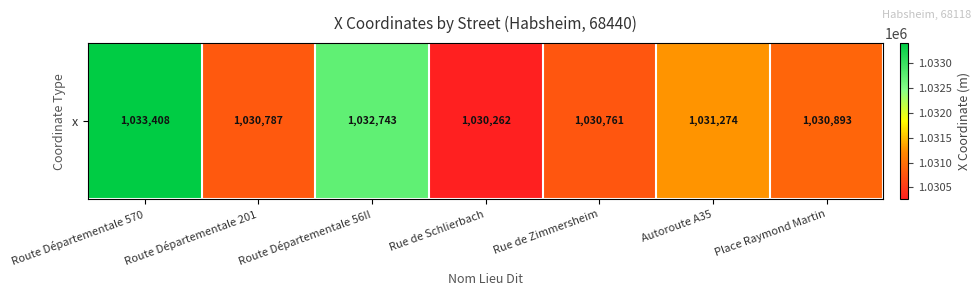

What is the minimum value shown in the chart?

1030262.1